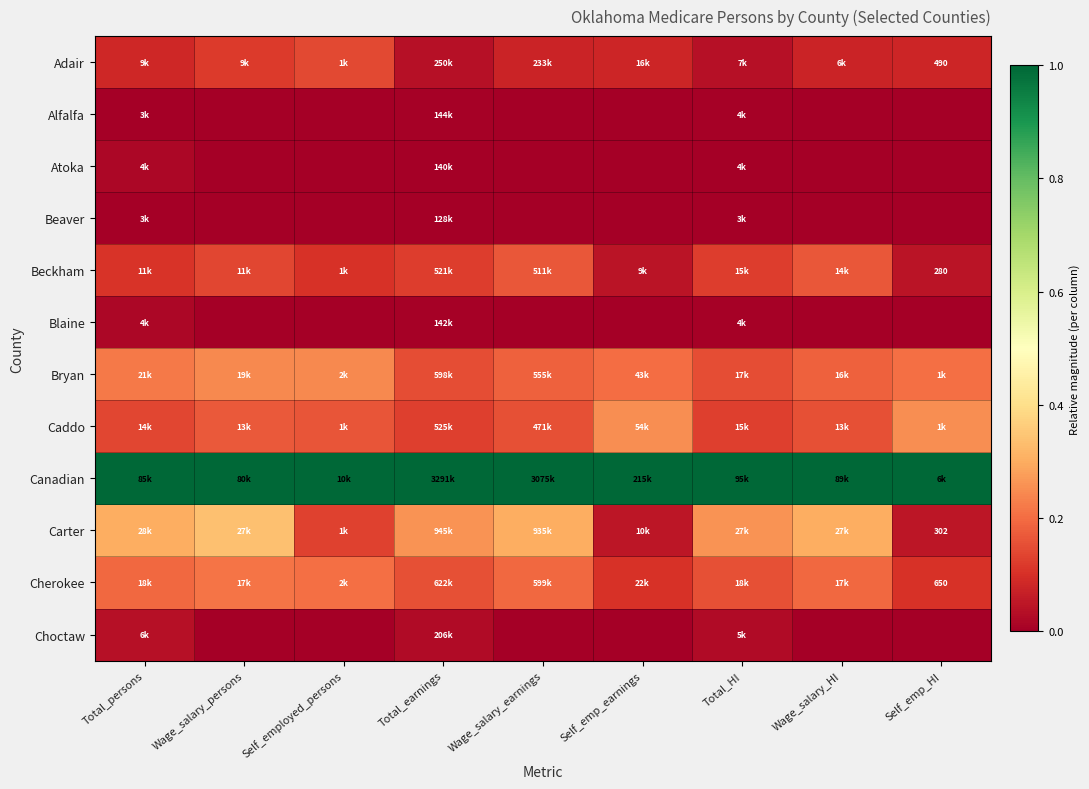

What is the difference between the highest and lowest values at Wage_salary_HI?

1.0